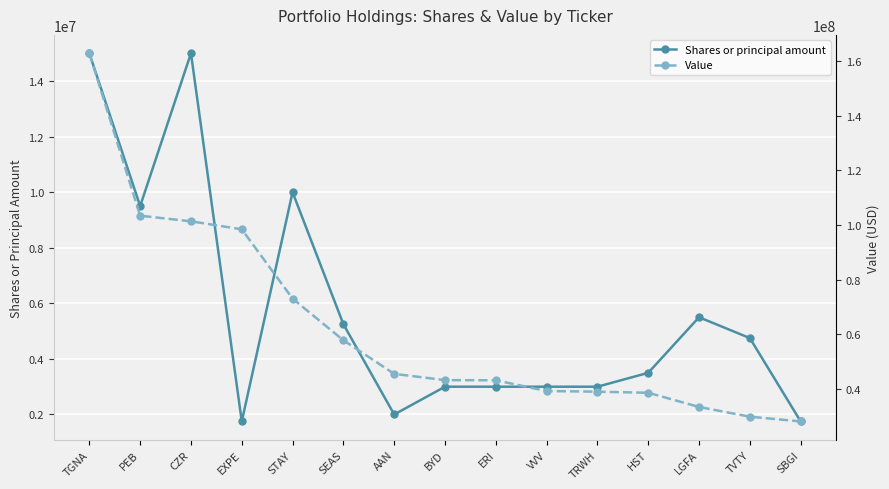

What is the value of the Value point at the 10th from the left?

39270000